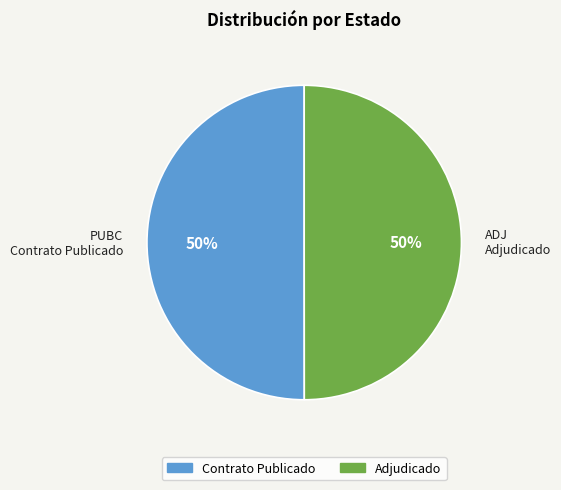

Approximately how many times larger is the value at ADJ Adjudicado compared to PUBC Contrato Publicado?

1.0